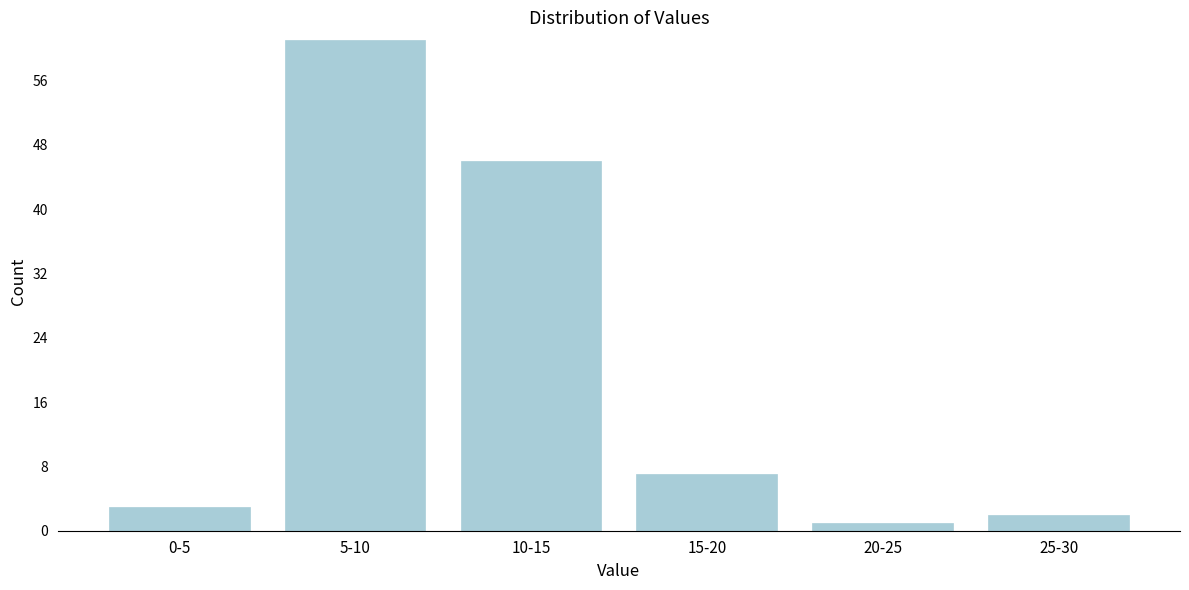

Reading left to right, extract all data points from this chart.

3	61	46	7	1	2